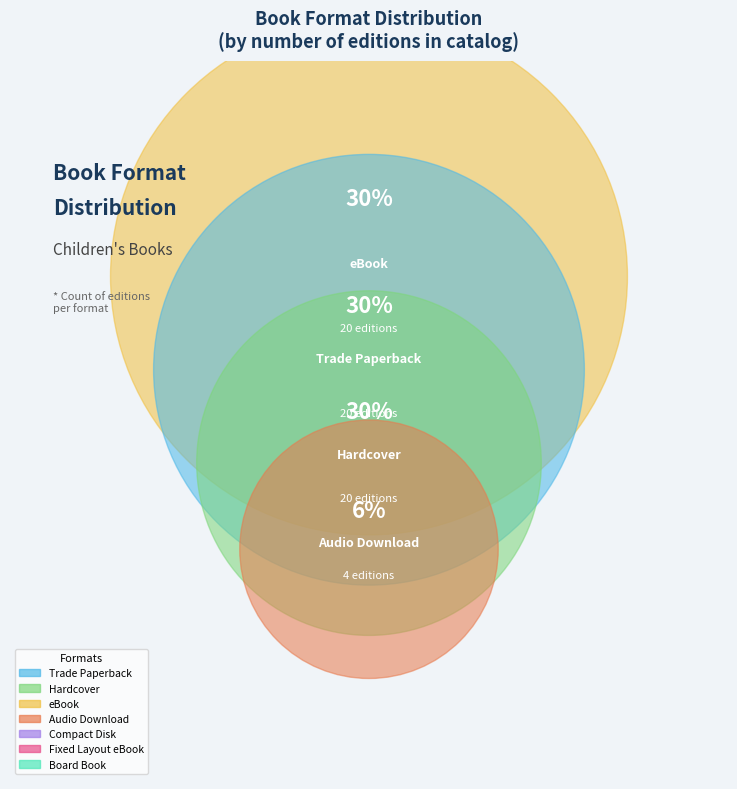

Does any single category account for the majority?

No